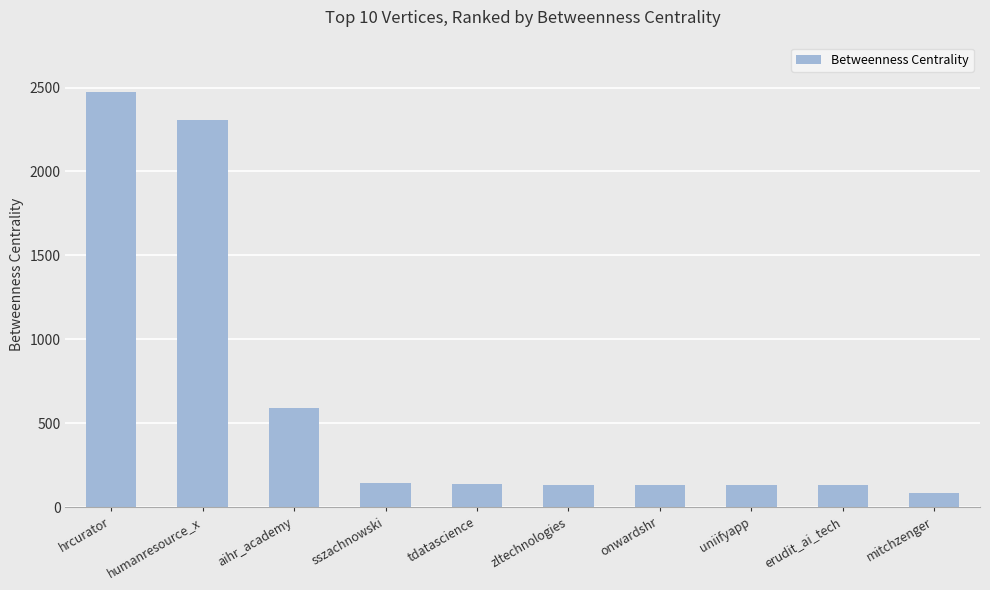

What is the maximum value shown in the chart?

2472.0